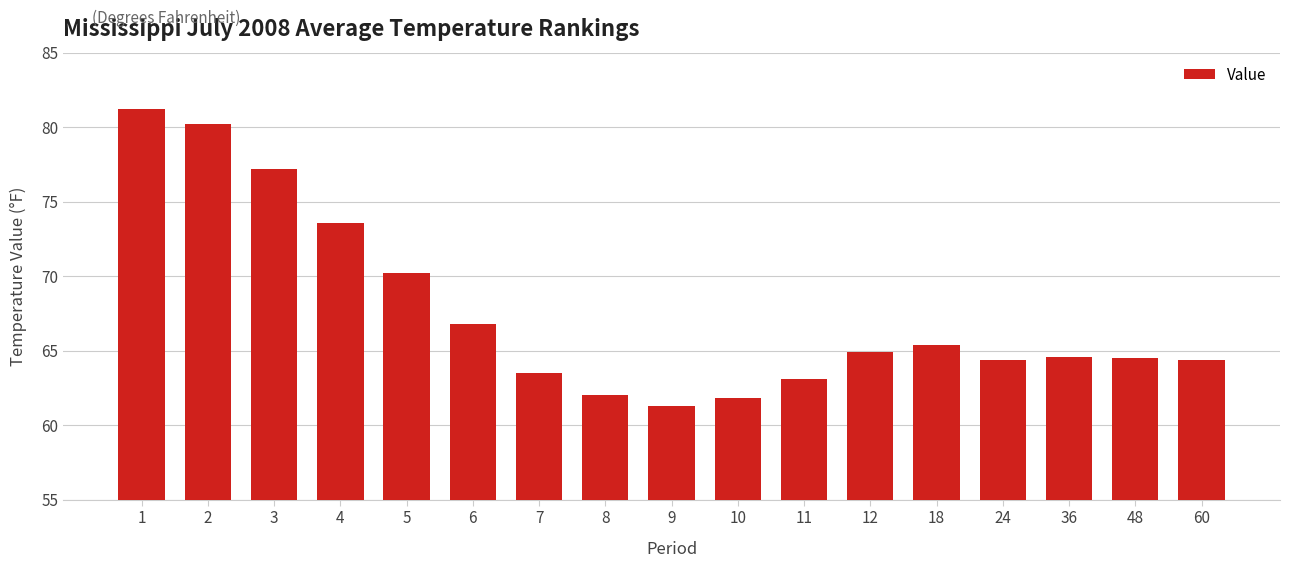

The value at 6 is 66.8. True or false?

True